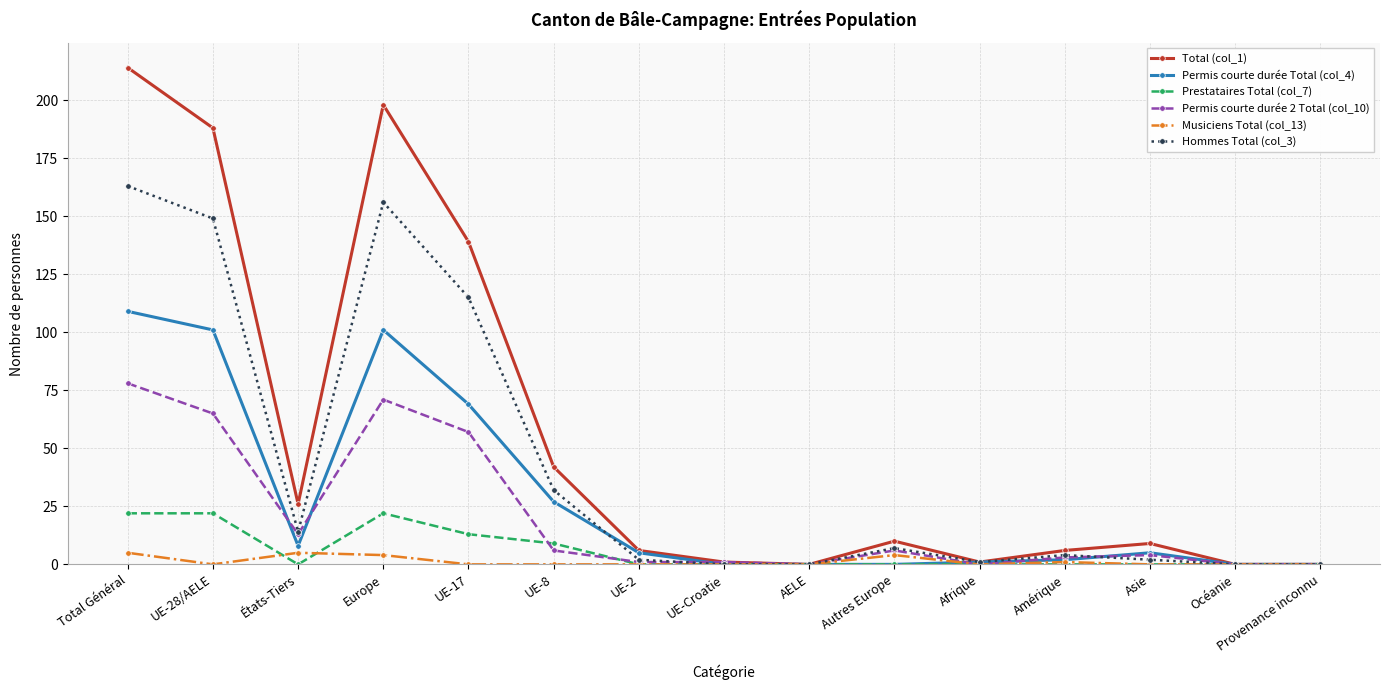

Reading right to left, extract all data points from this chart.

Total (col_1): Provenance inconnu=0	Océanie=0	Asie=9	Amérique=6	Afrique=1	Autres Europe=10	AELE=0	UE-Croatie=1	UE-2=6	UE-8=42	UE-17=139	Europe=198	États-Tiers=26	UE-28/AELE=188	Total Général=214
Permis courte durée Total (col_4): Provenance inconnu=0	Océanie=0	Asie=5	Amérique=2	Afrique=1	Autres Europe=0	AELE=0	UE-Croatie=0	UE-2=5	UE-8=27	UE-17=69	Europe=101	États-Tiers=8	UE-28/AELE=101	Total Général=109
Prestataires Total (col_7): Provenance inconnu=0	Océanie=0	Asie=0	Amérique=0	Afrique=0	Autres Europe=0	AELE=0	UE-Croatie=0	UE-2=0	UE-8=9	UE-17=13	Europe=22	États-Tiers=0	UE-28/AELE=22	Total Général=22
Permis courte durée 2 Total (col_10): Provenance inconnu=0	Océanie=0	Asie=4	Amérique=3	Afrique=0	Autres Europe=6	AELE=0	UE-Croatie=1	UE-2=1	UE-8=6	UE-17=57	Europe=71	États-Tiers=13	UE-28/AELE=65	Total Général=78
Musiciens Total (col_13): Provenance inconnu=0	Océanie=0	Asie=0	Amérique=1	Afrique=0	Autres Europe=4	AELE=0	UE-Croatie=0	UE-2=0	UE-8=0	UE-17=0	Europe=4	États-Tiers=5	UE-28/AELE=0	Total Général=5
Hommes Total (col_3): Provenance inconnu=0	Océanie=0	Asie=2	Amérique=4	Afrique=1	Autres Europe=7	AELE=0	UE-Croatie=0	UE-2=2	UE-8=32	UE-17=115	Europe=156	États-Tiers=14	UE-28/AELE=149	Total Général=163